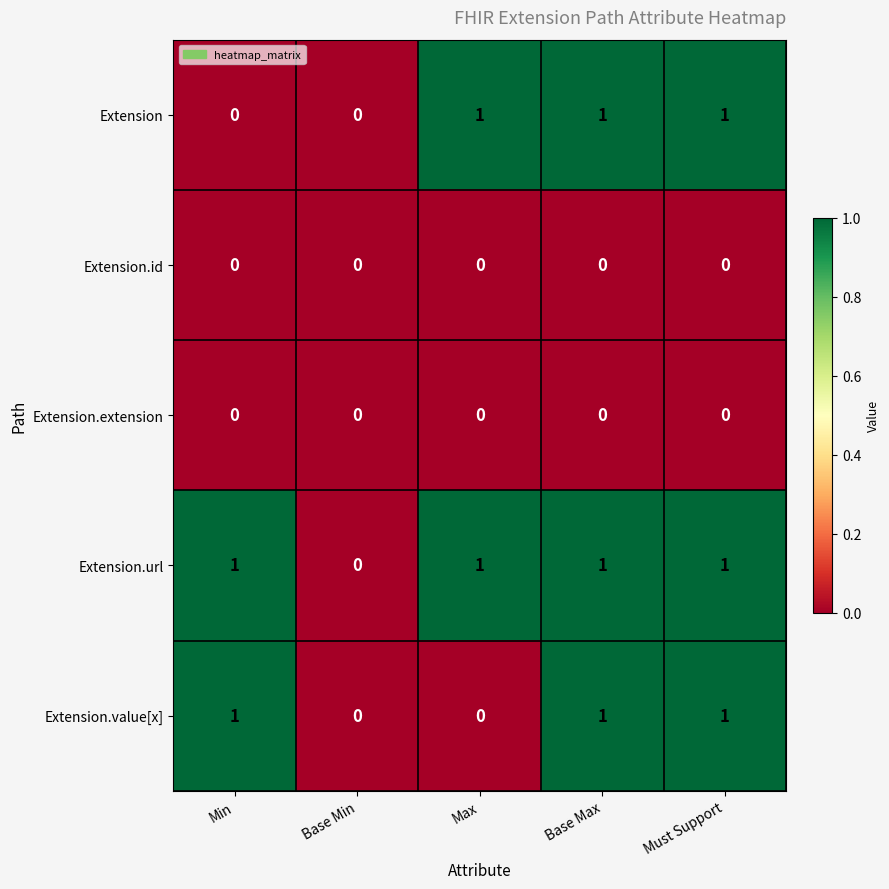

True or false: Extension.id has a value of 0 at Max.

True